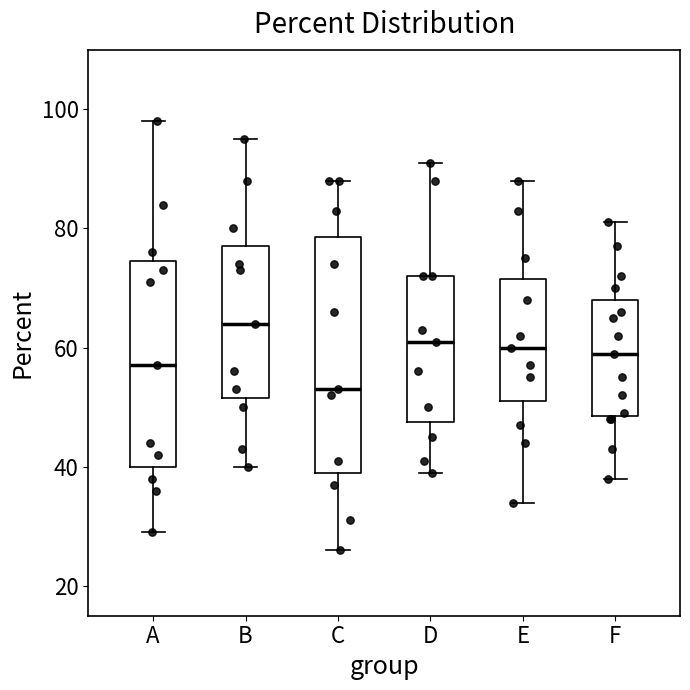

Which box is the tallest, from its lower edge to its upper edge?

C